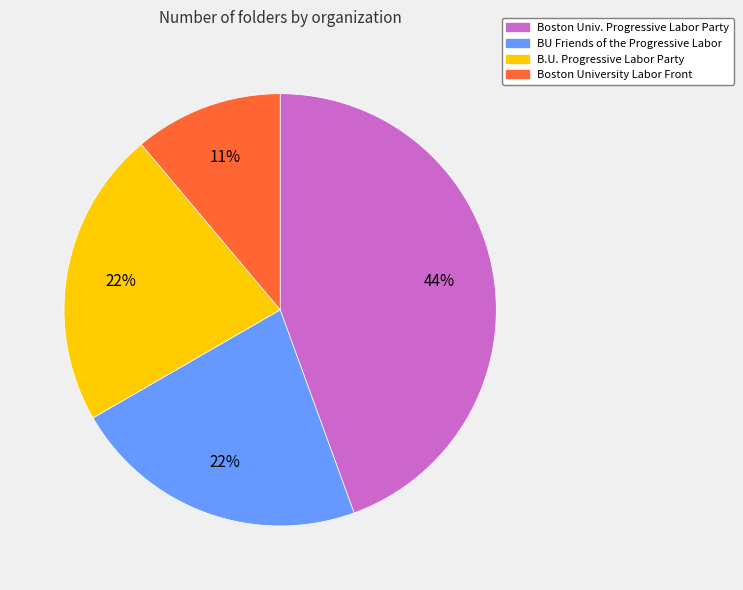

To the nearest percent, what is the average slice percentage?

25%